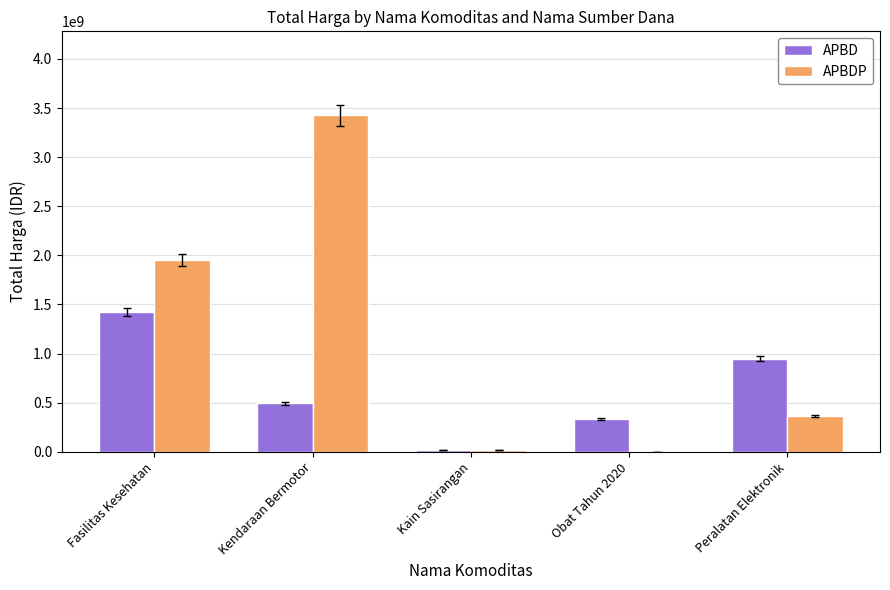

True or false: APBDP has a value of 362053800 at Peralatan Elektronik.

True